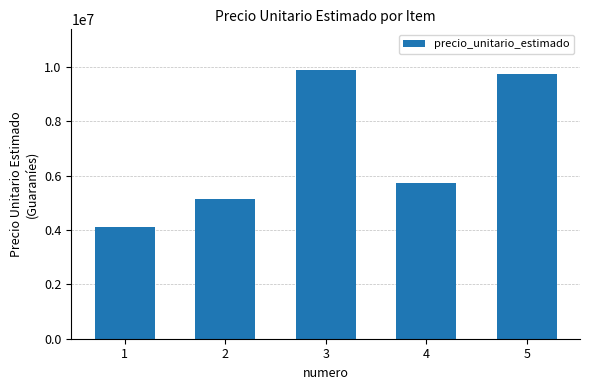

What is the difference between the values at 5 and 4?

4004850